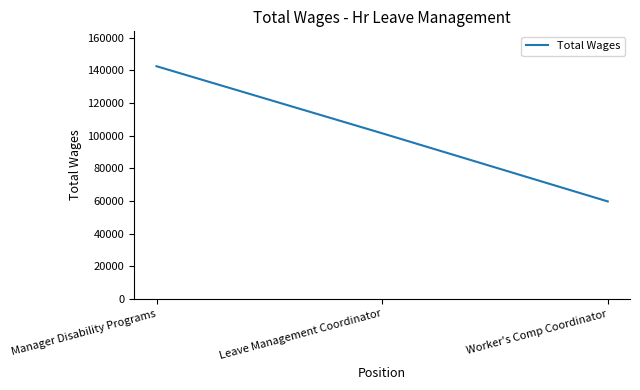

List the labels in order of value, largest first.

Manager Disability Programs, Leave Management Coordinator, Worker's Comp Coordinator